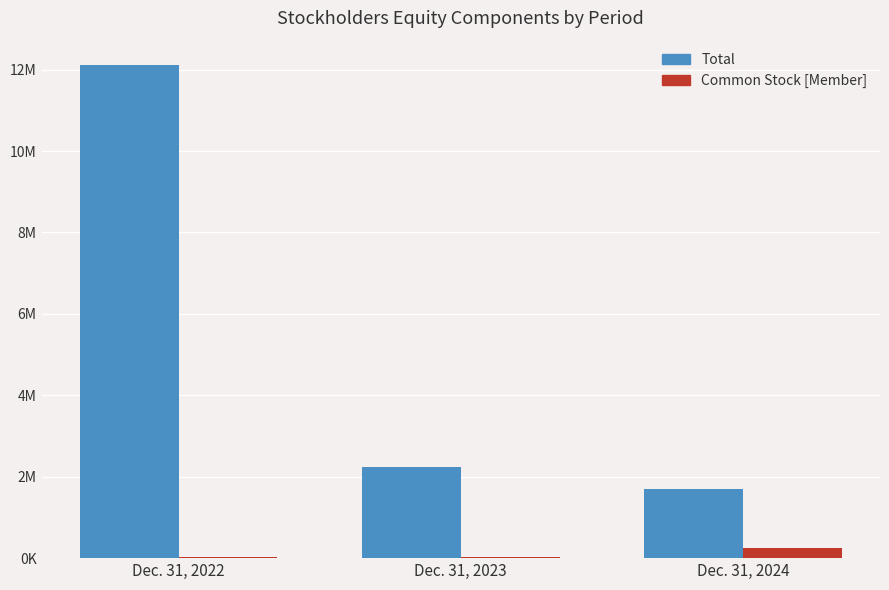

What are all the series names shown in the legend?

Total, Common Stock [Member]